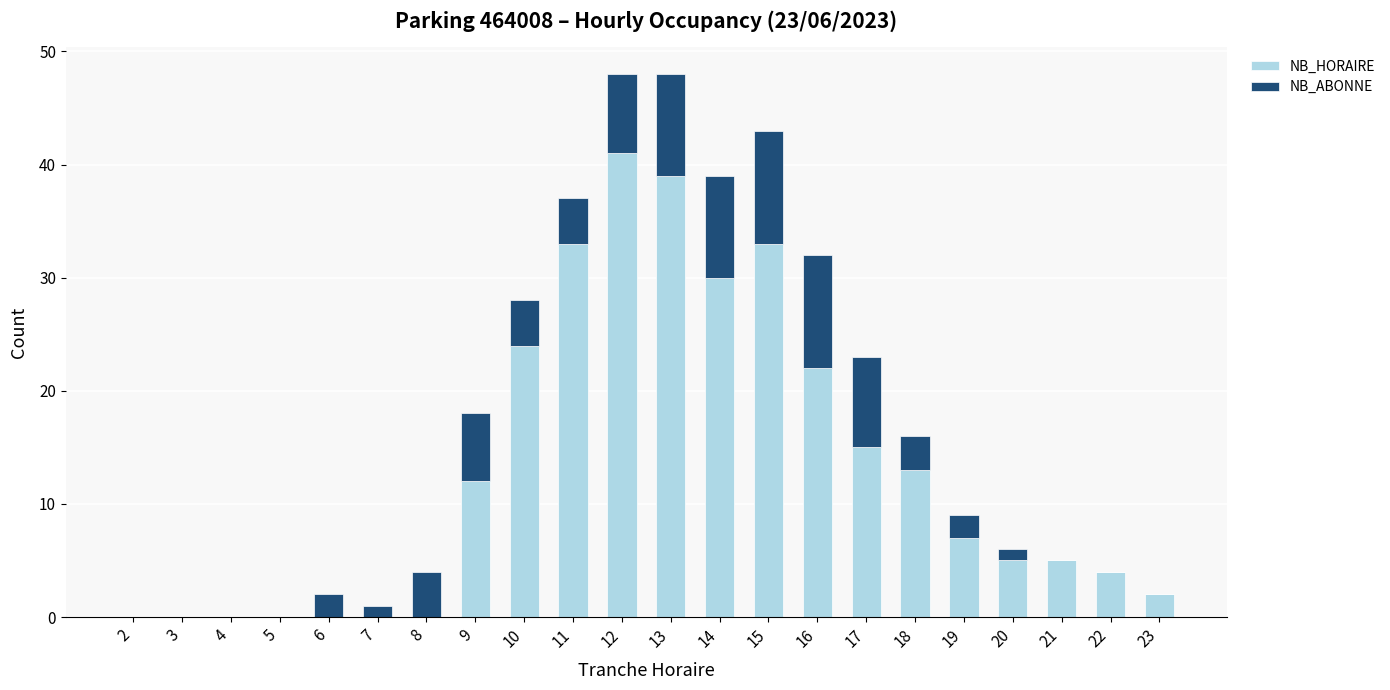

At which label does NB_HORAIRE reach its peak?

12